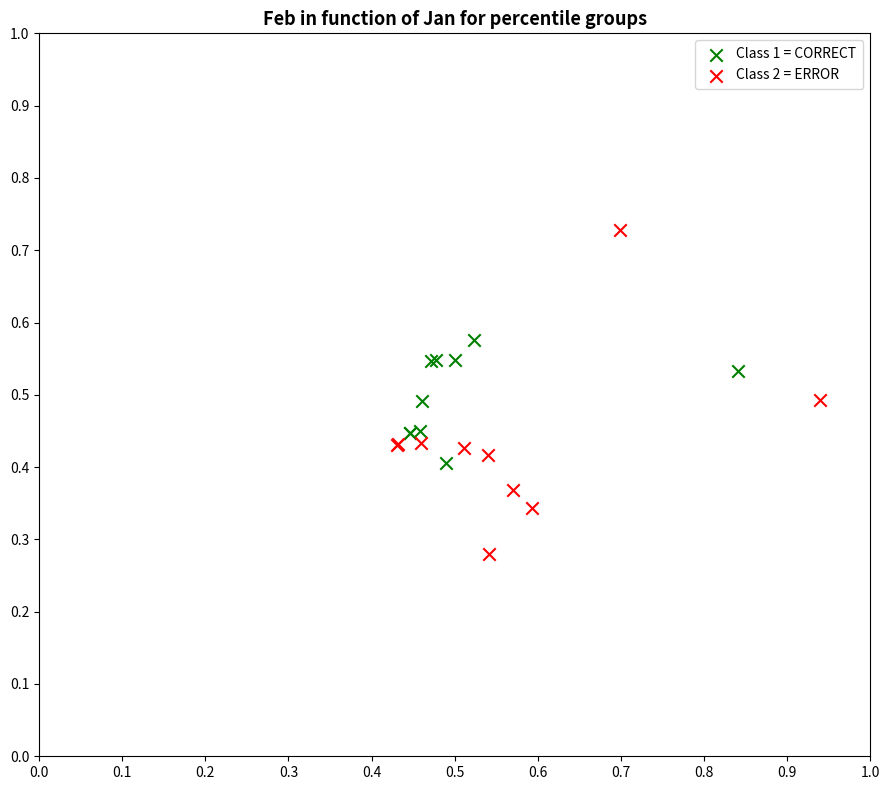

Which series reaches the maximum Y coordinate?

Class 2 = ERROR